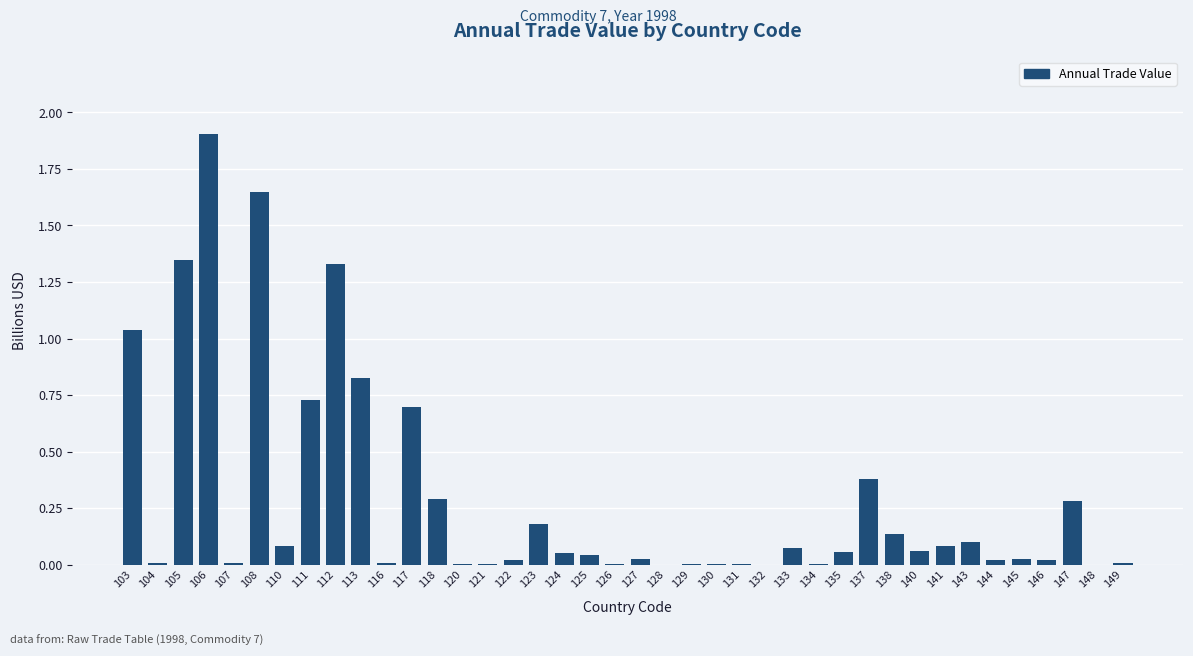

What is the maximum value shown in the chart?

1.9